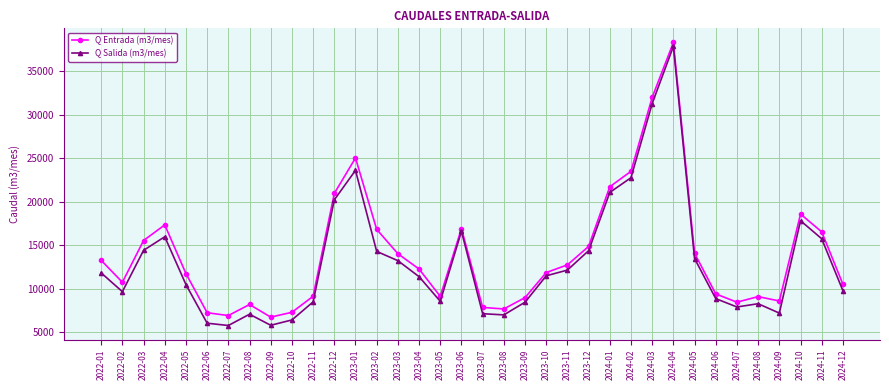

True or false: Q Salida (m3/mes) has more than 2 points higher than both neighbors.

True